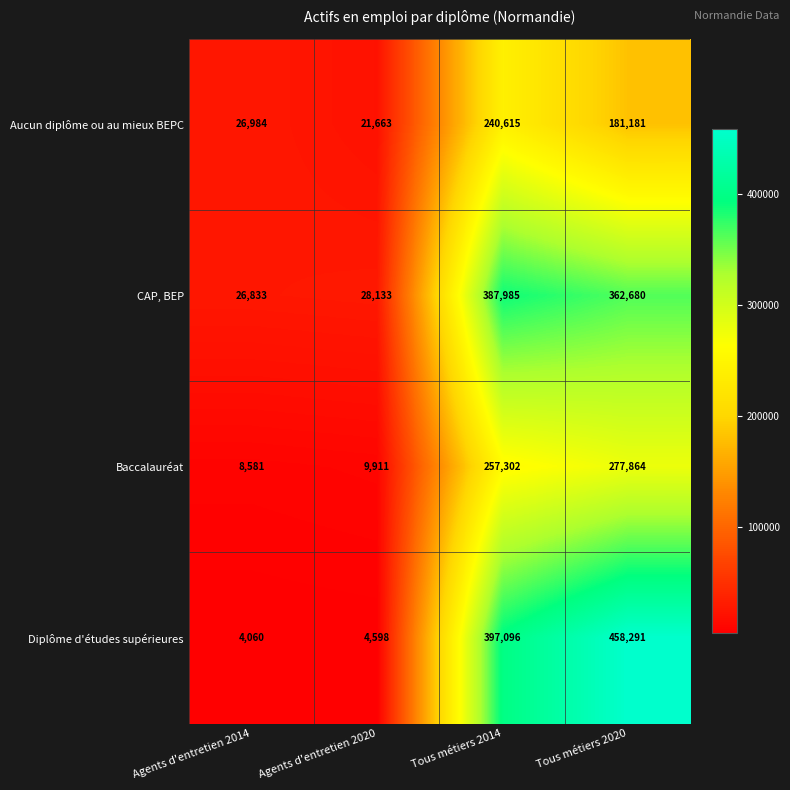

Which series has the largest range (max minus min)?

Diplôme d'études supérieures